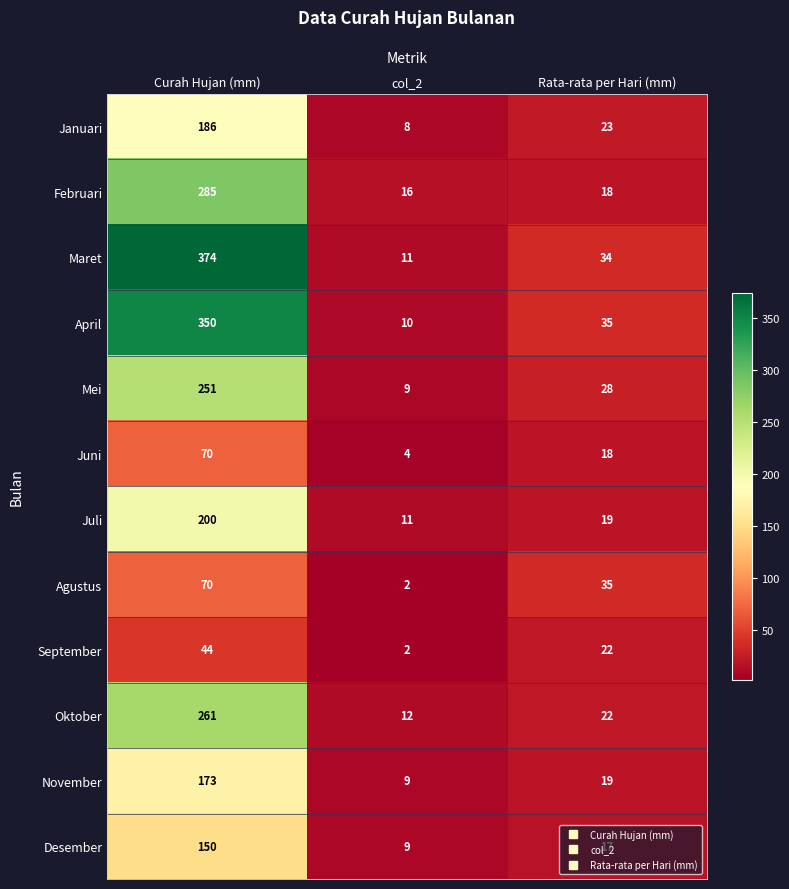

The value of Maret at col_2 is 3. True or false?

False